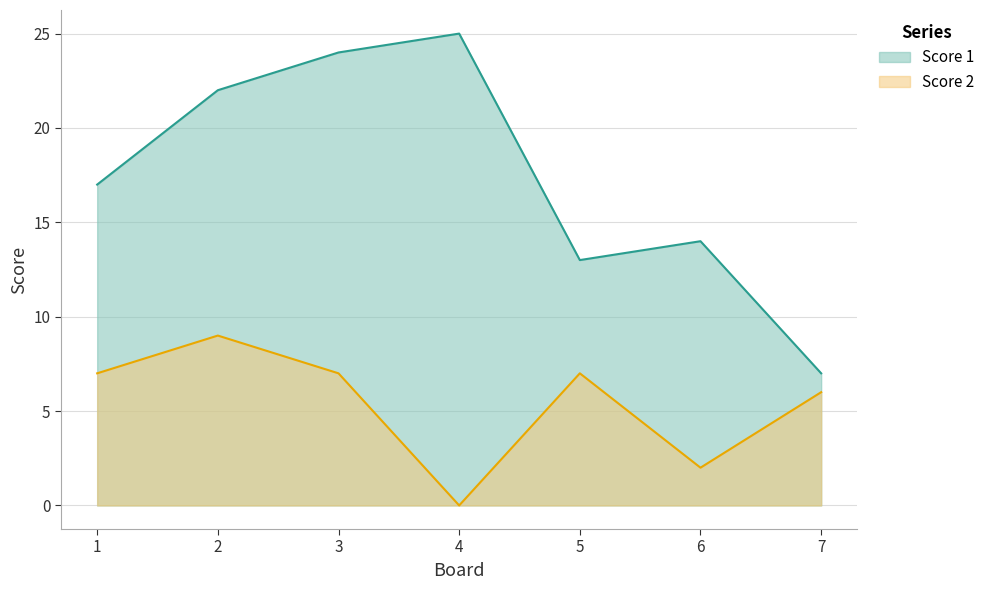

What is the greatest value displayed?

25